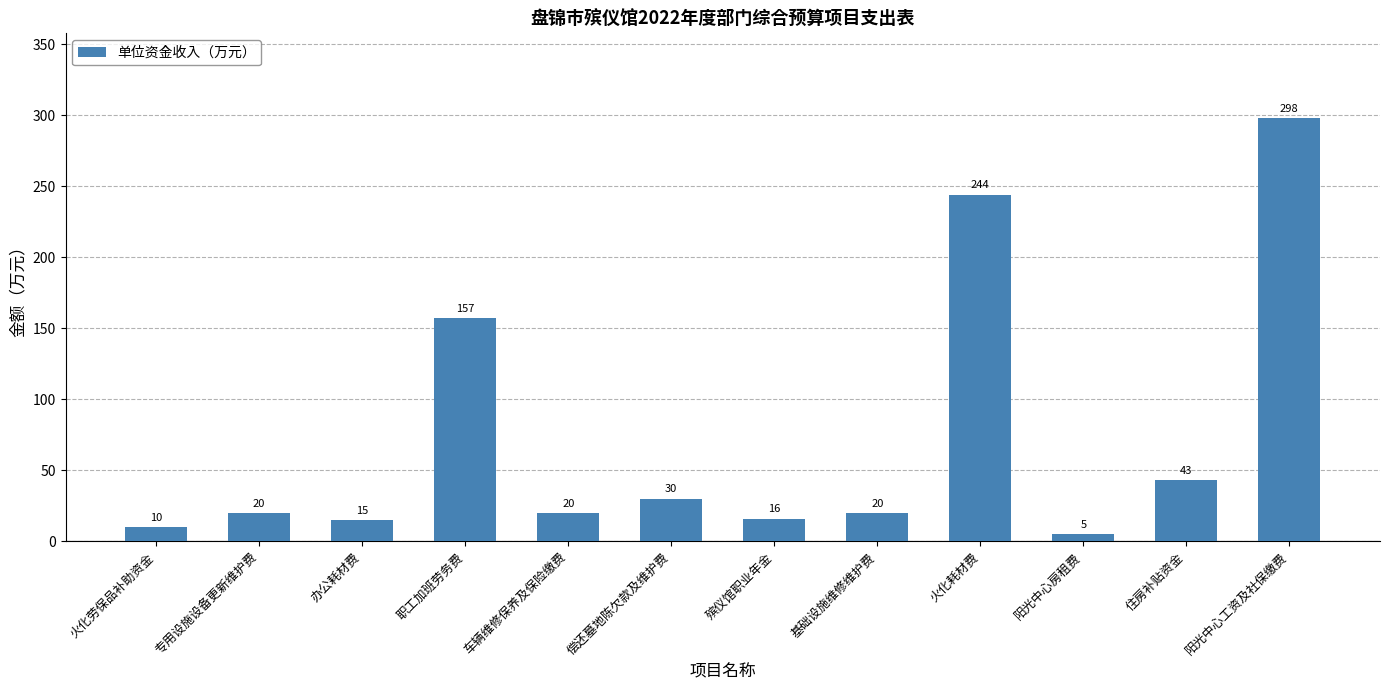

What is the difference between the maximum and second lowest values?

288